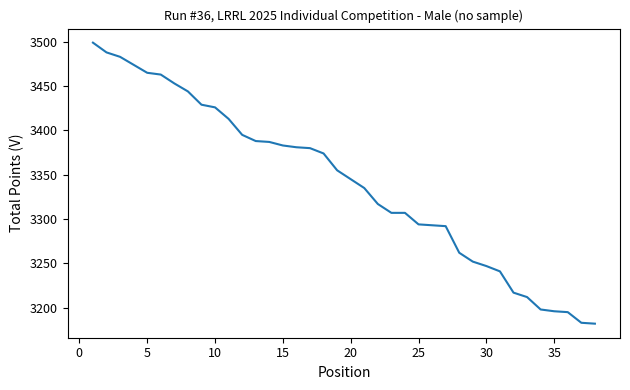

What is the maximum value shown in the chart?

3499